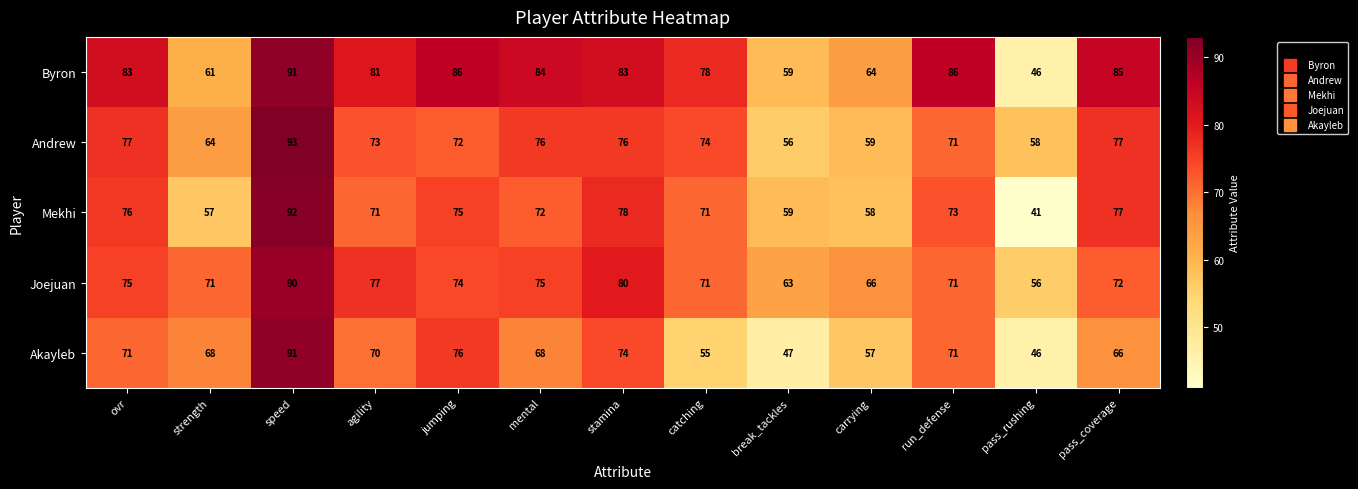

What is the difference between the highest and lowest values at pass_rushing?

17